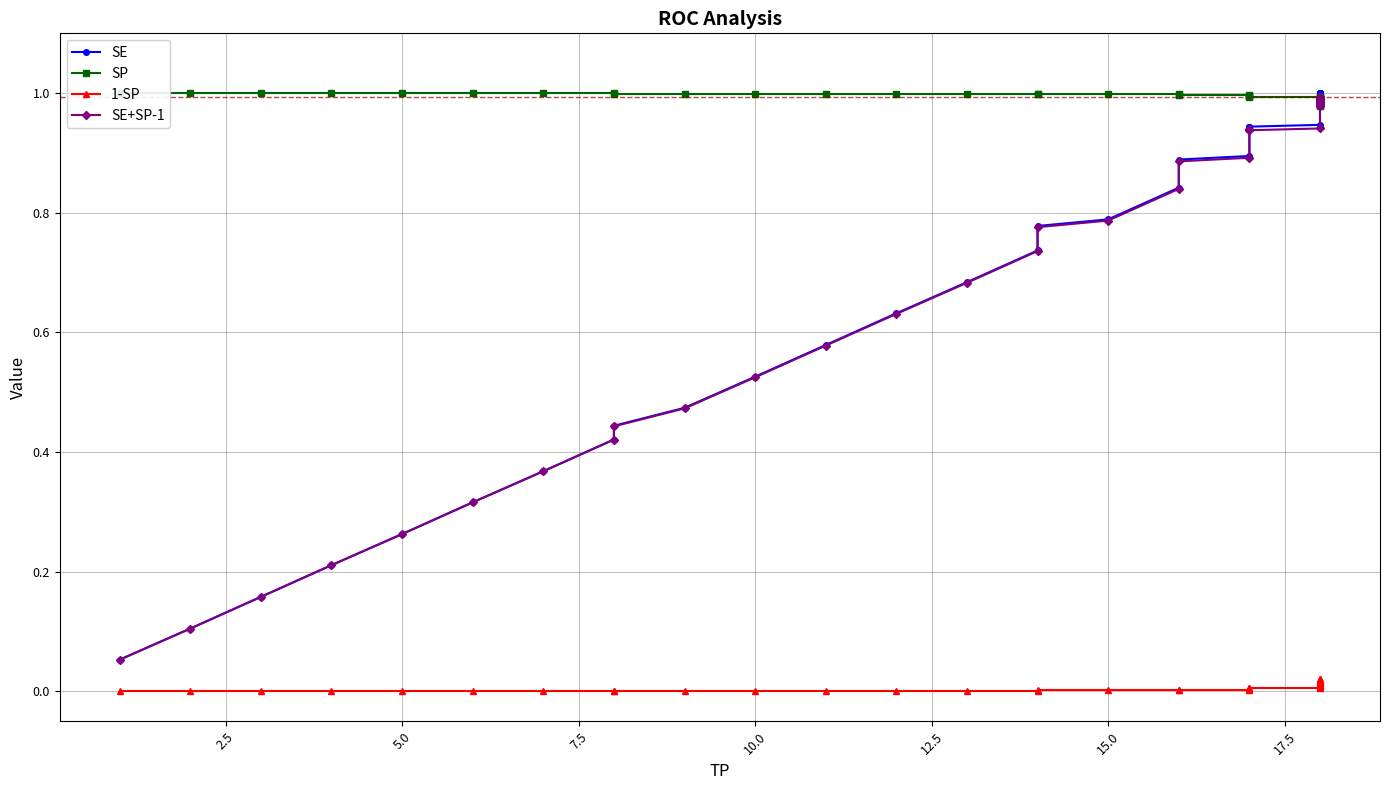

True or false: 1-SP and SE intersect in this chart.

False